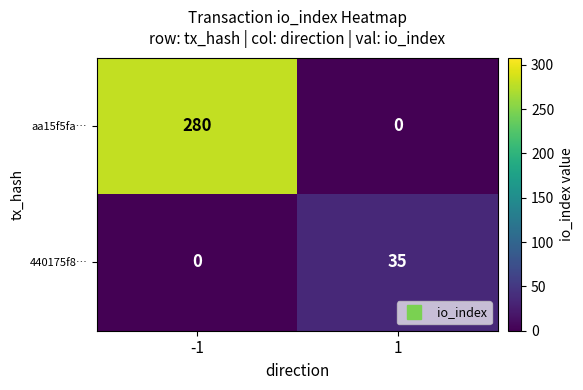

Reading right to left, what are all the values shown in this chart?

aa15f5fa…: 1=0	-1=280
440175f8…: 1=35	-1=0